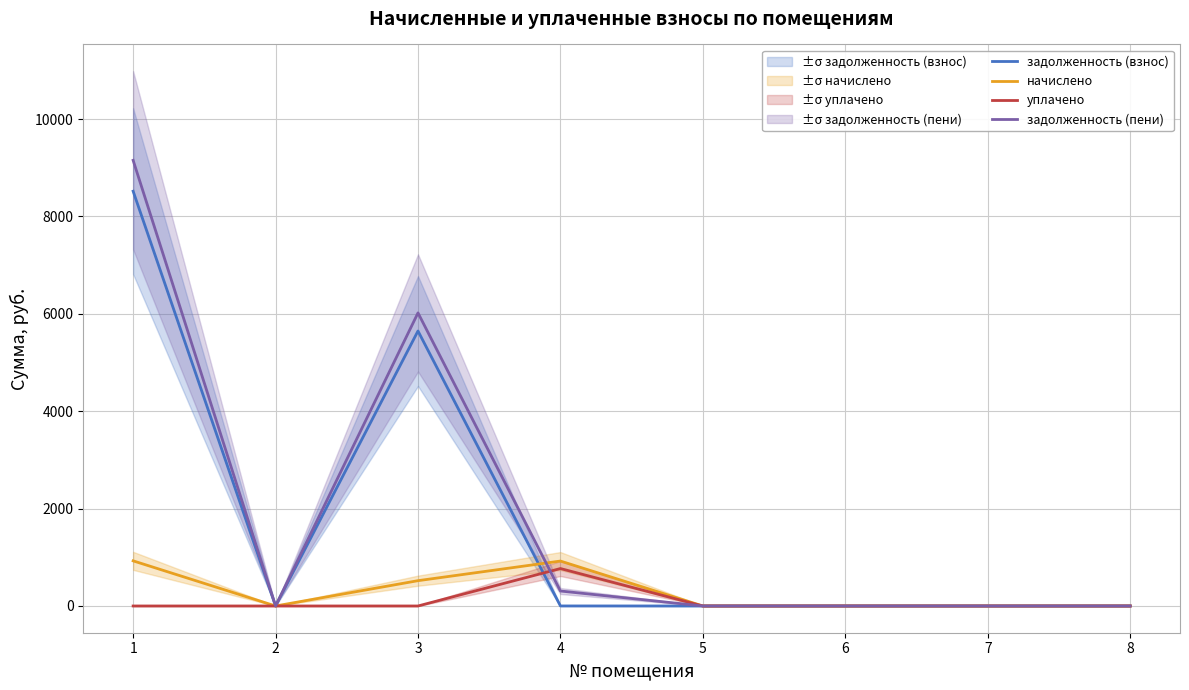

Does the chart have visible grid lines?

Yes